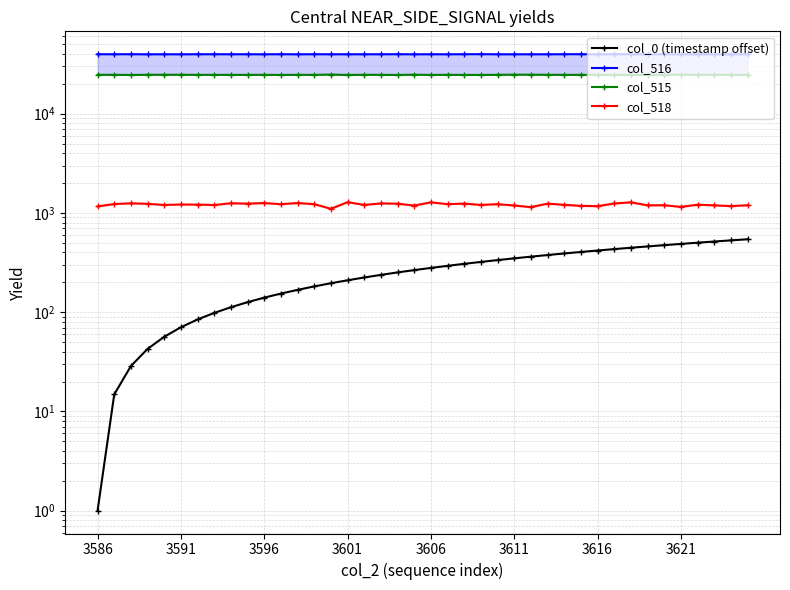

What is the difference between the highest and lowest values at 3606?

39628.5